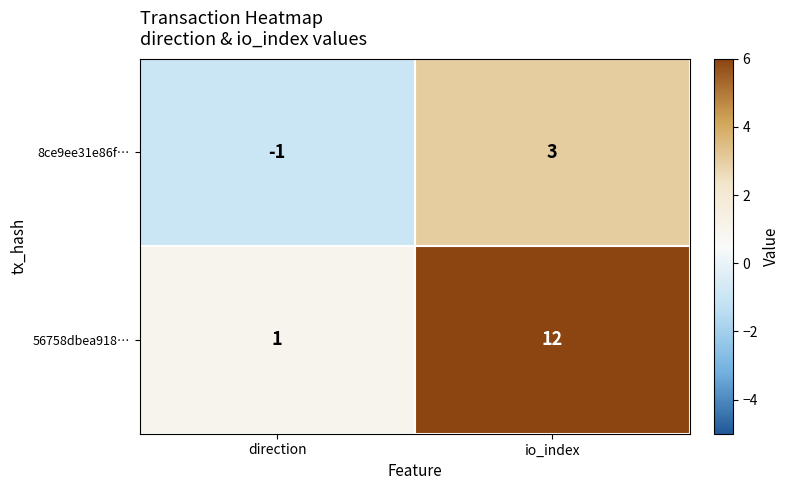

The 56758dbea918… series shows 1 at direction. True or false?

True